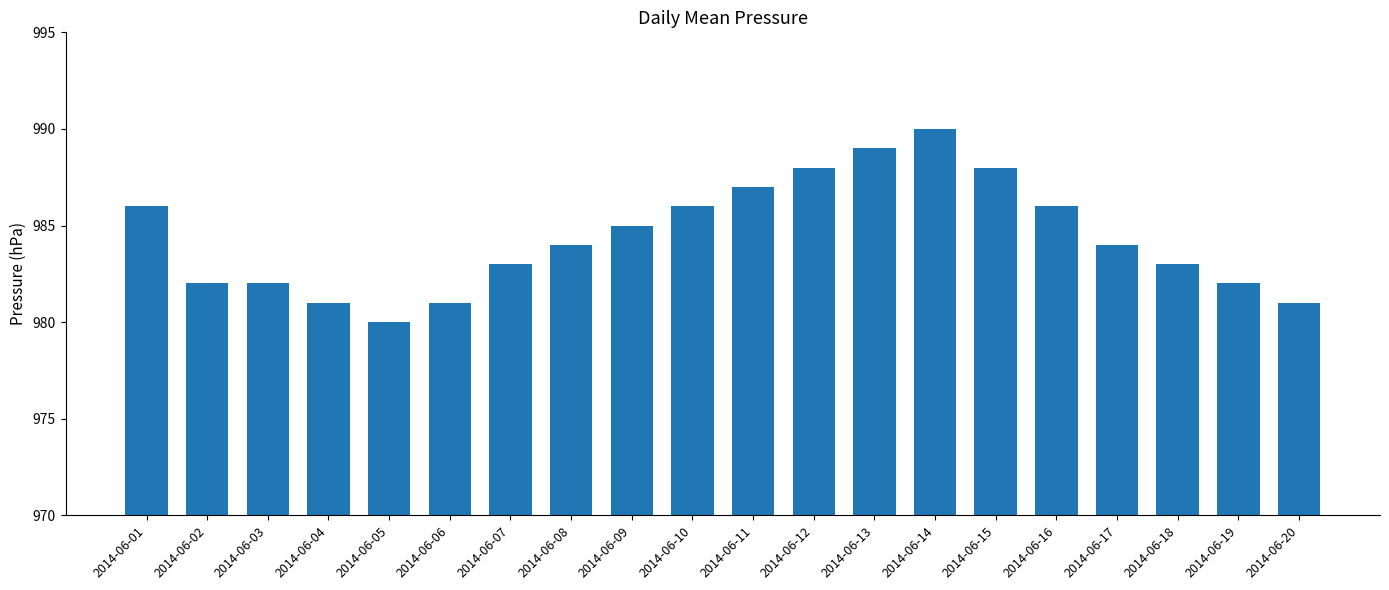

The value at 2014-06-05 is 980. True or false?

True